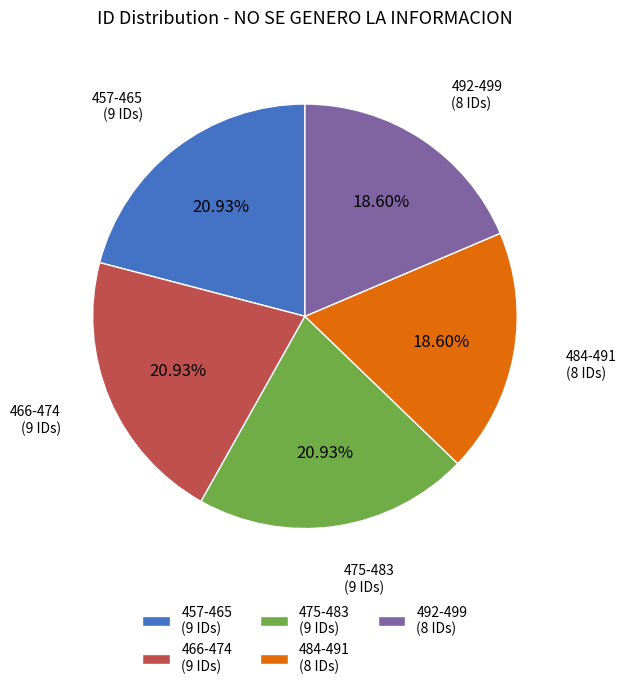

To the nearest percent, what is the average slice percentage?

20%